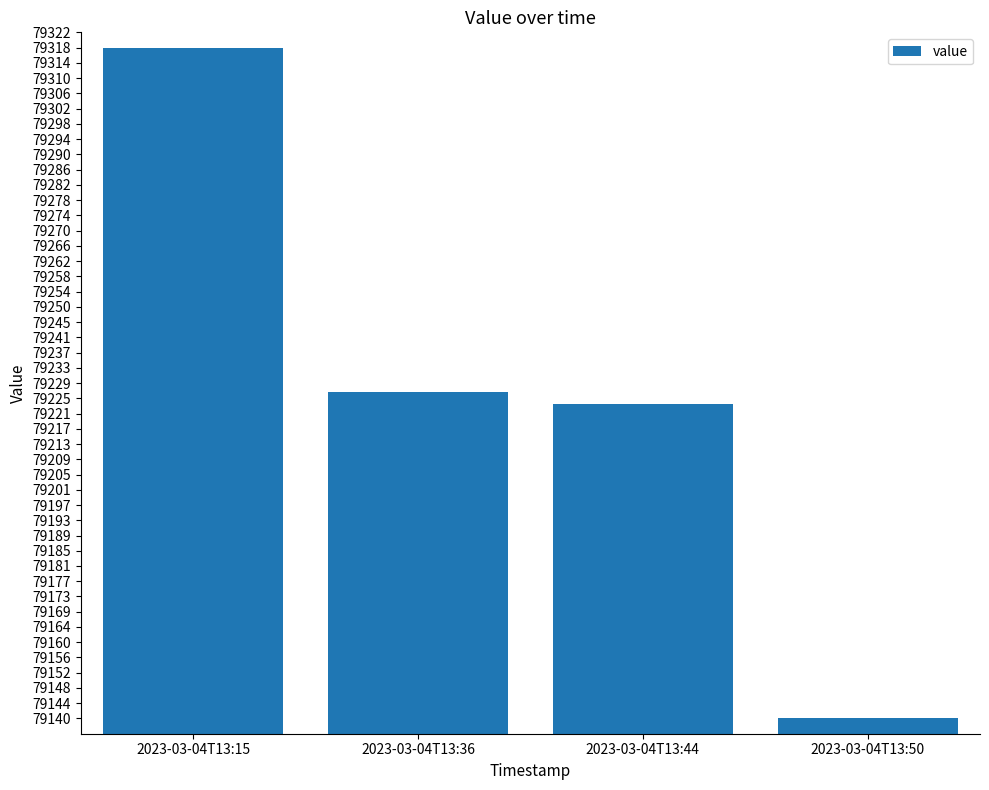

At which category does the chart reach its minimum across all series?

2023-03-04T13:50